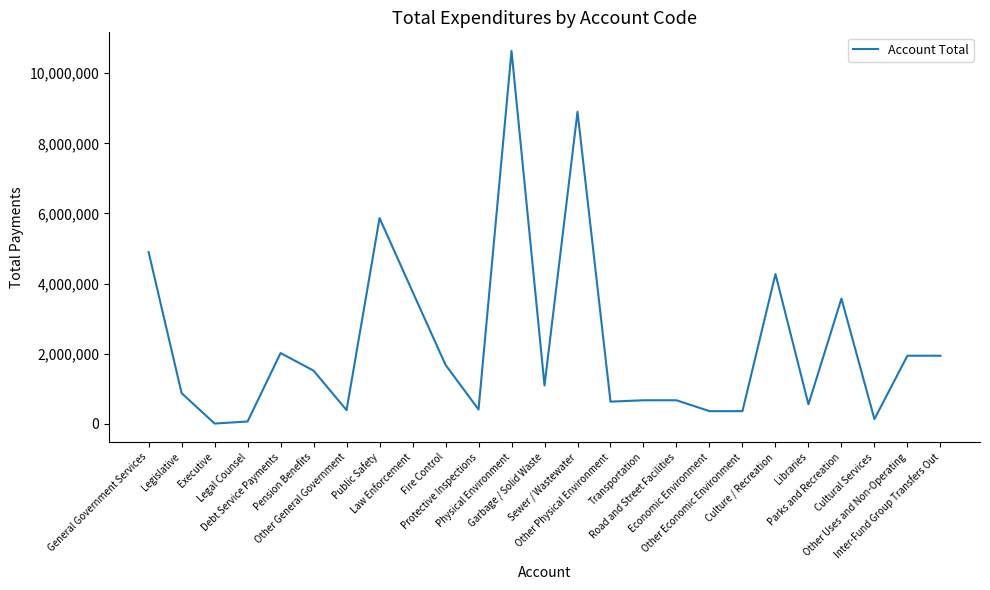

What is the difference between the maximum and minimum values?

10620302